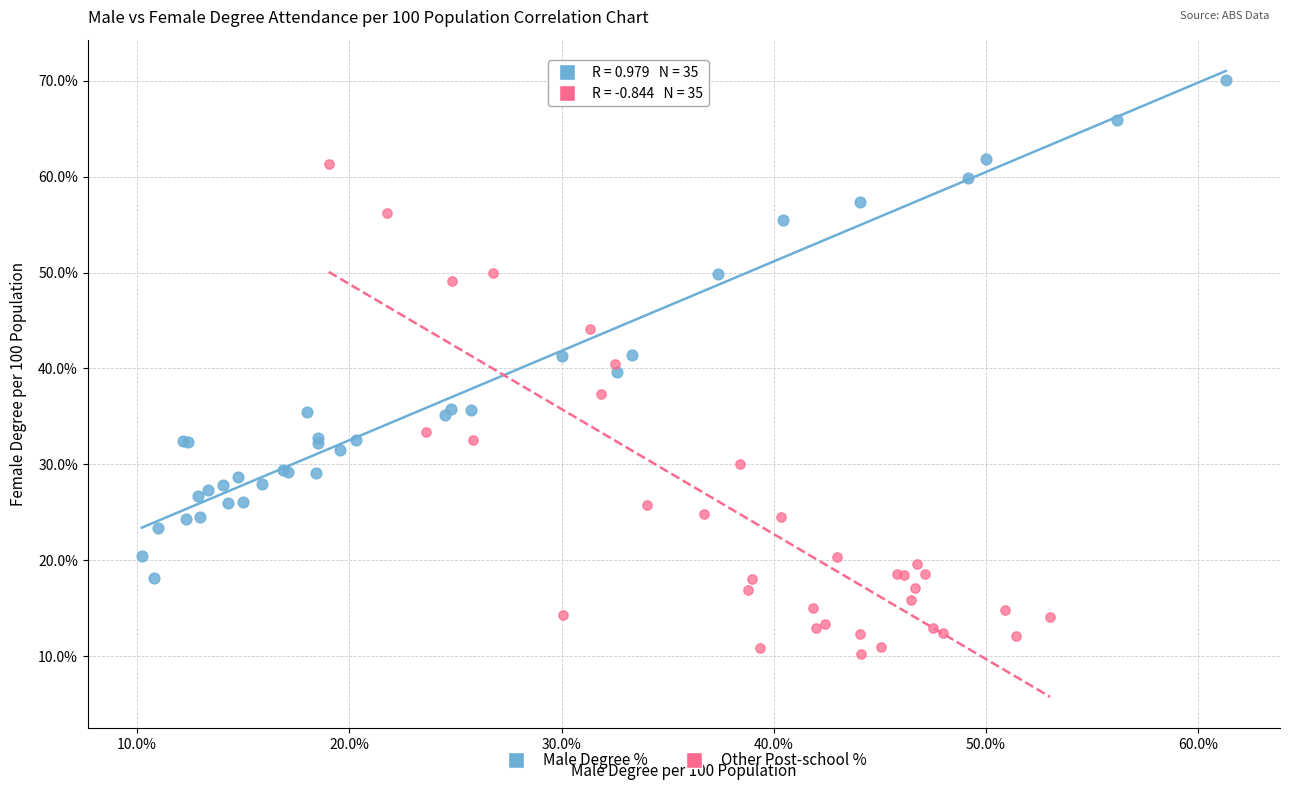

What are all the series names shown in the legend?

Male Degree %, Other Post-school %